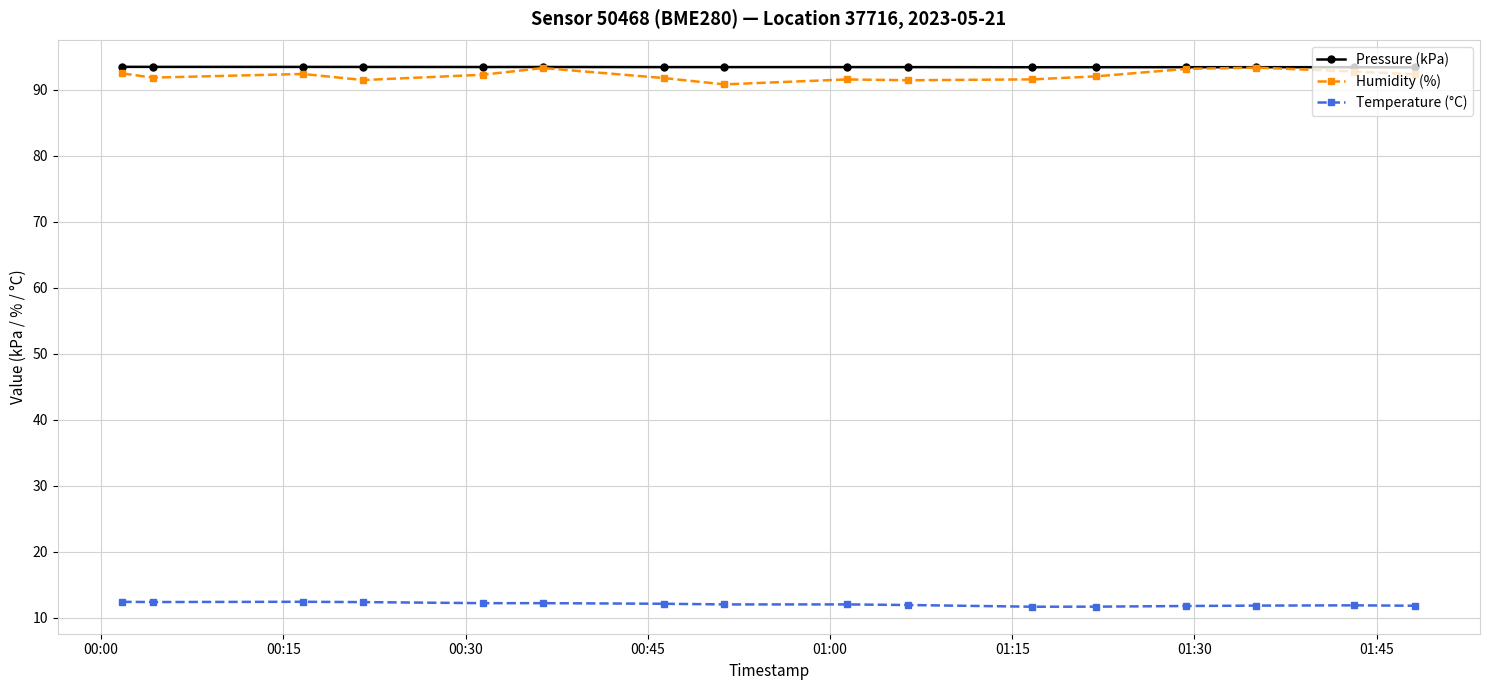

True or false: Humidity (%) has more than 2 interior local peaks.

True